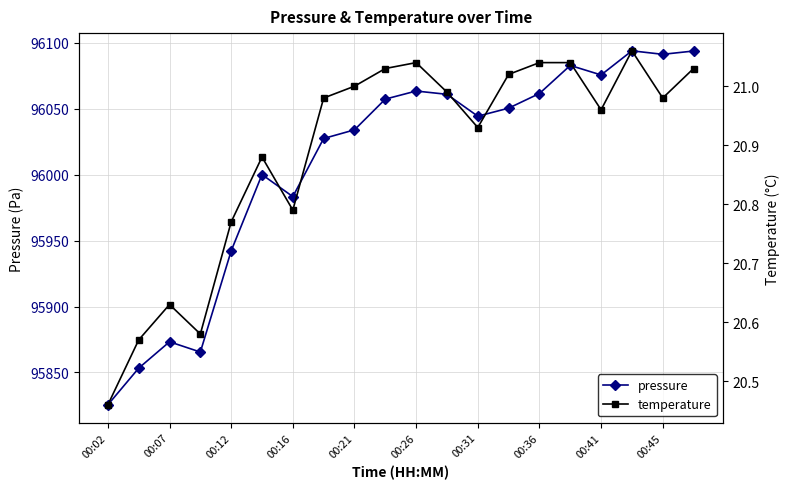

What is the sum of all temperature values?

417.8